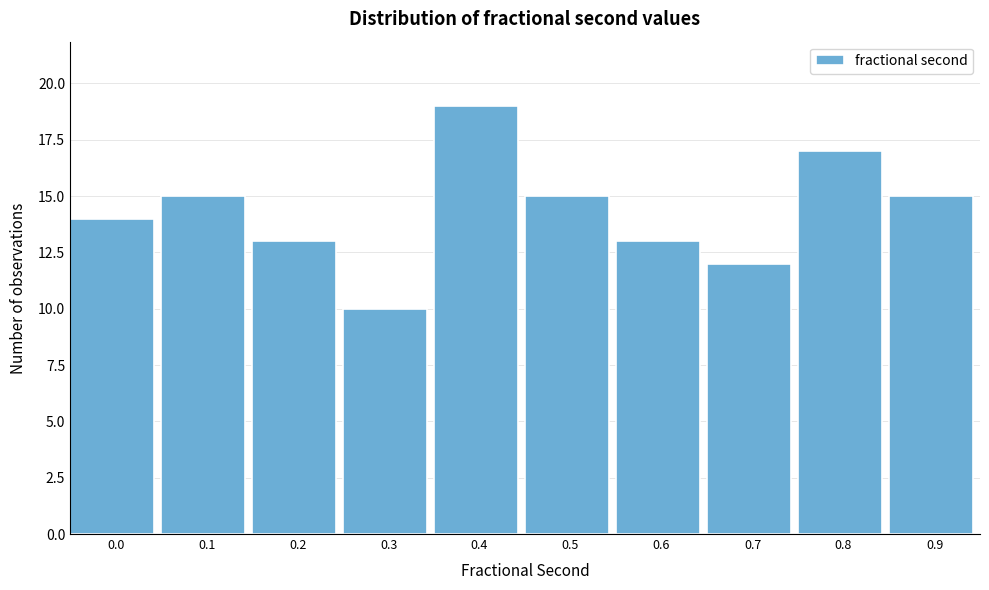

Reading left to right, transcribe all the data shown in this chart.

14	15	13	10	19	15	13	12	17	15